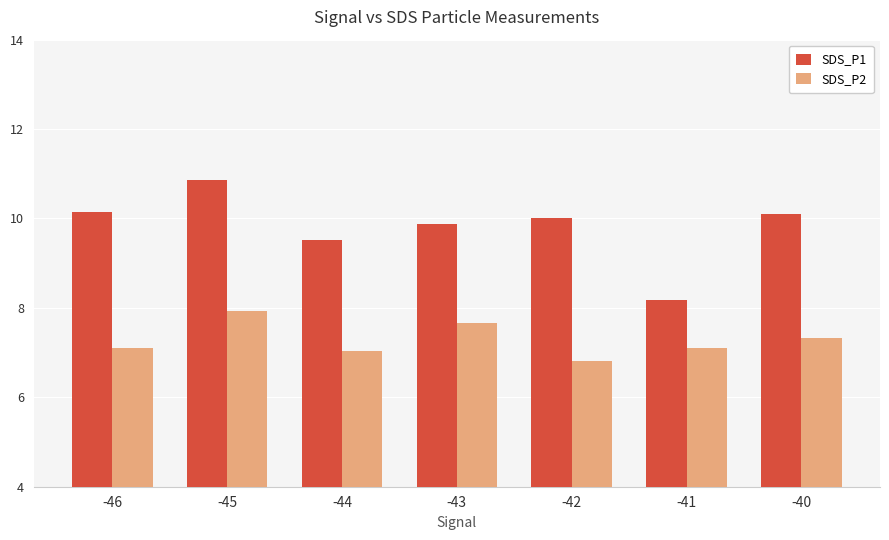

What is the total value across all series at -44?

16.6